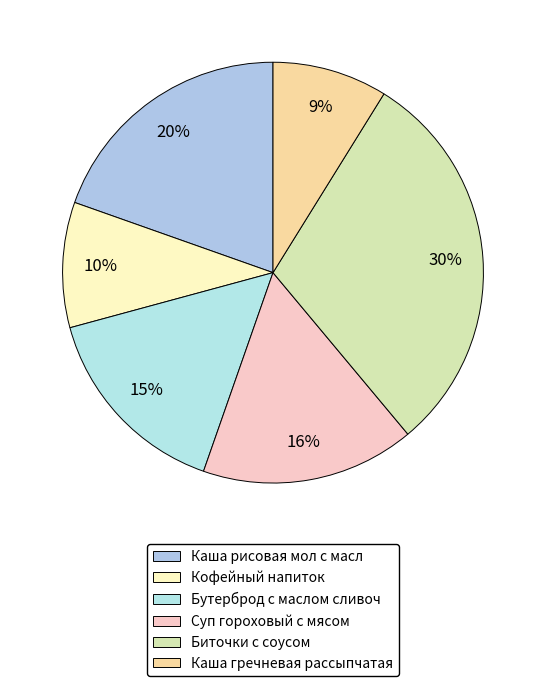

Count the number of slices in the pie.

6